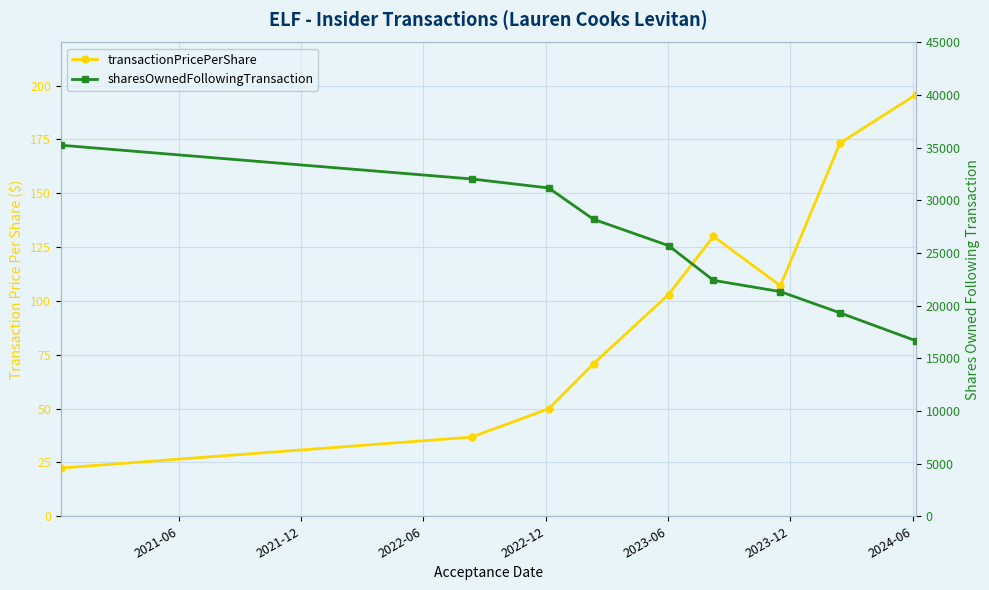

What is the approximate value of sharesOwnedFollowingTransaction at 2021-06?

35244.0